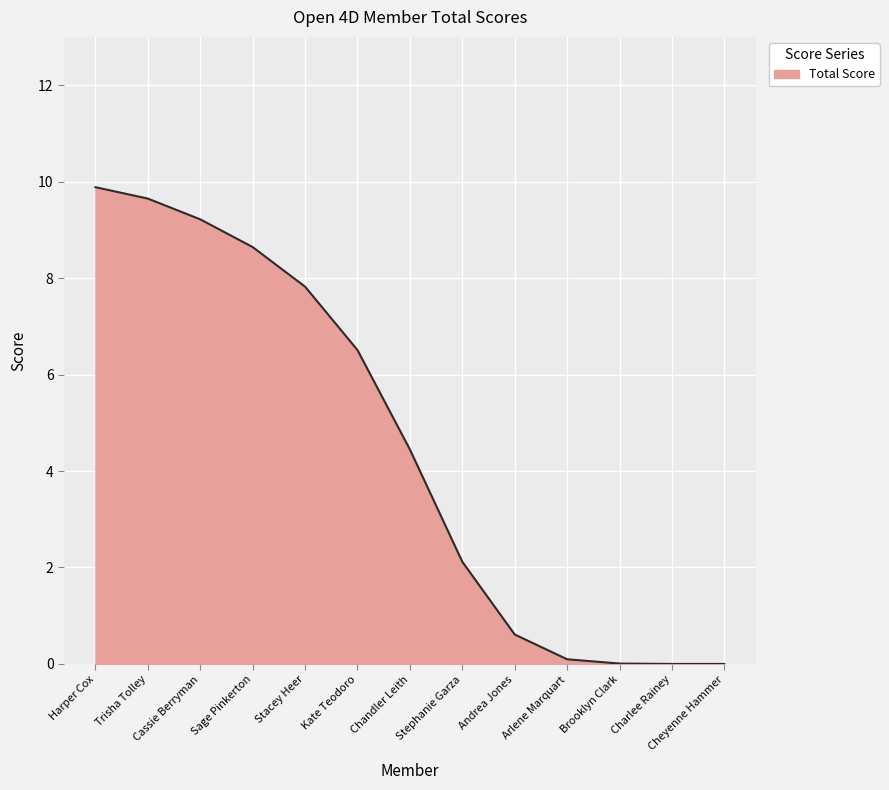

What is the difference between the maximum and minimum values?

9.9